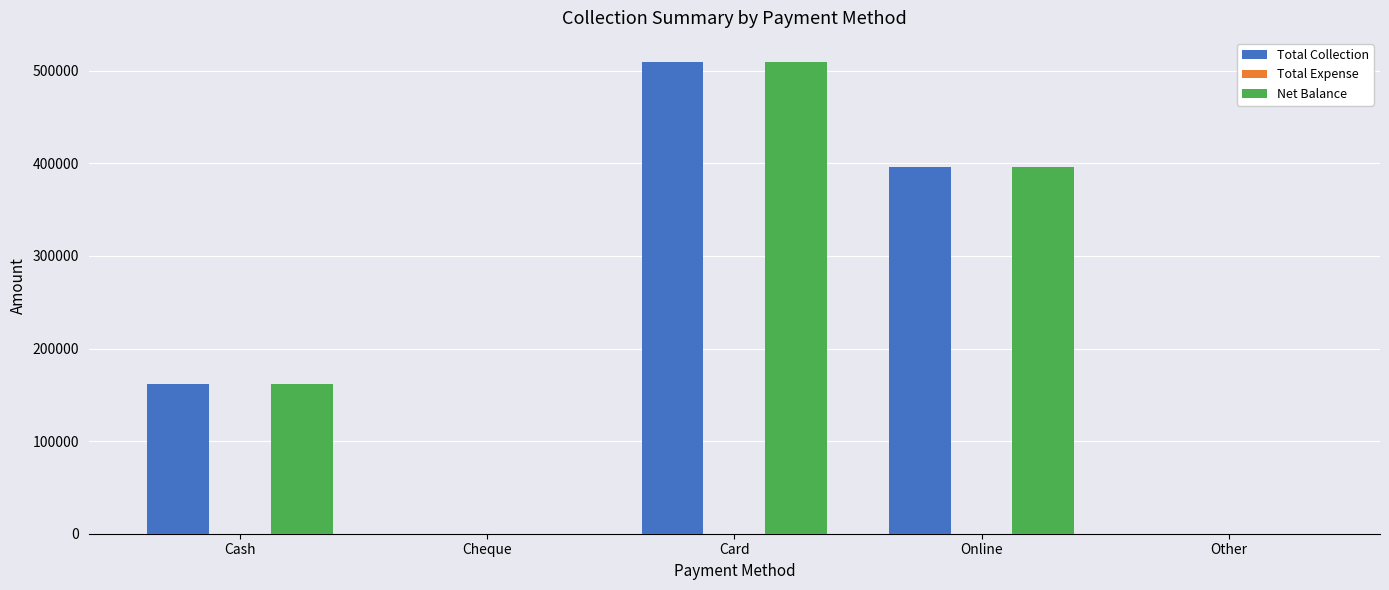

What is the sum of the Total Collection values at Cash and Card?

671900